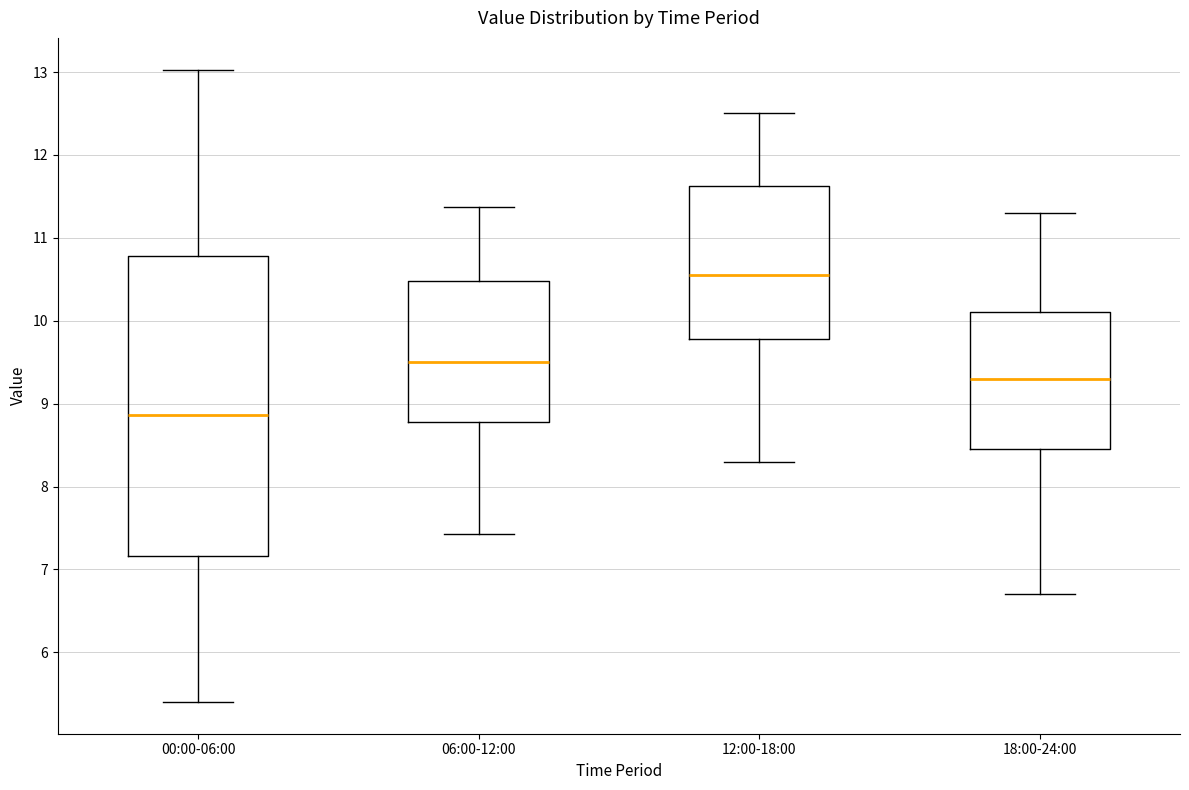

Reading left to right, transcribe this box plot: for each box, give where its median line is, the range the box spans, and where its two whiskers end, as read against the y-axis. The values are not printed on the chart, so give them approximately, as read against the axis.

00:00-06:00: median 8.9, box 7.2 to 10.8, whiskers 5.4 to 13.0
06:00-12:00: median 9.5, box 8.8 to 10.5, whiskers 7.4 to 11.4
12:00-18:00: median 10.6, box 9.8 to 11.6, whiskers 8.3 to 12.5
18:00-24:00: median 9.3, box 8.5 to 10.1, whiskers 6.7 to 11.3